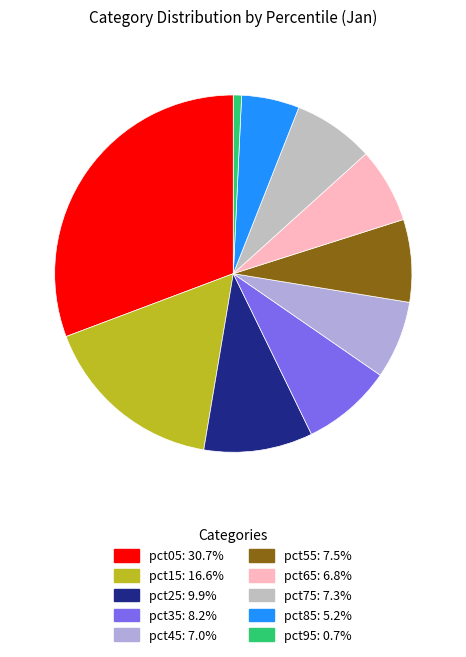

How many segments does this pie chart have?

10